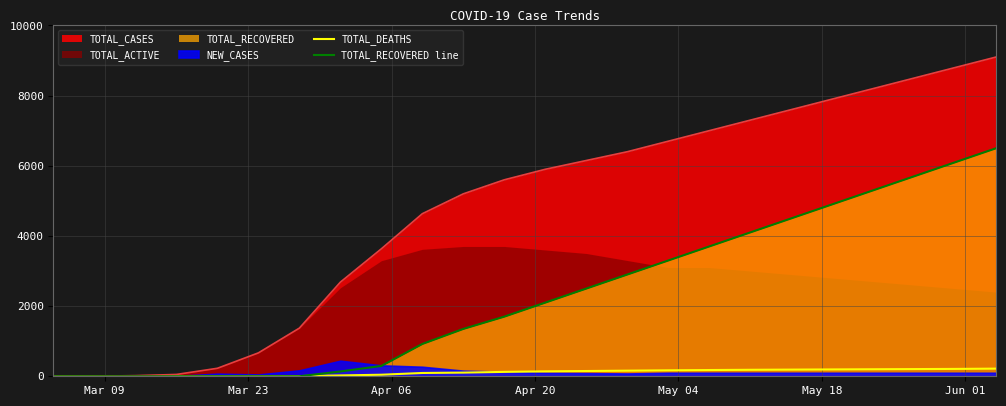

What is the highest value of the TOTAL_DEATHS series?

218